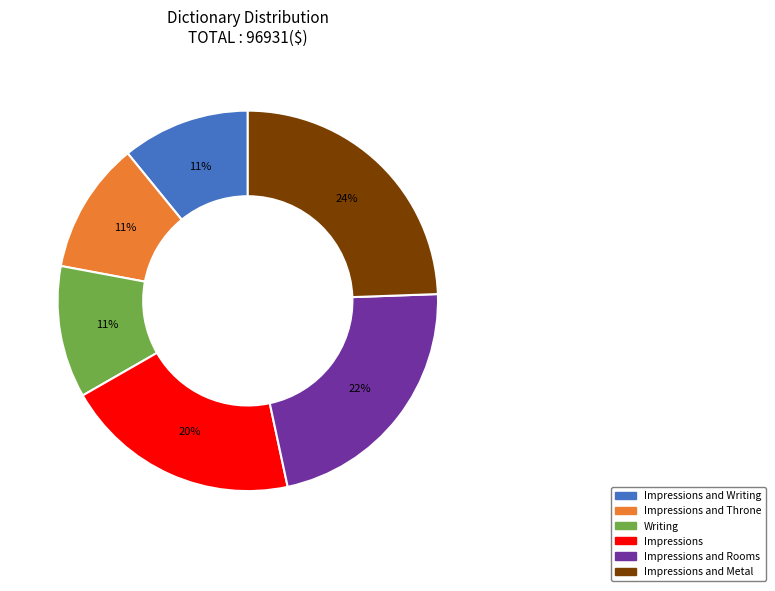

Is there a majority slice in this chart?

No